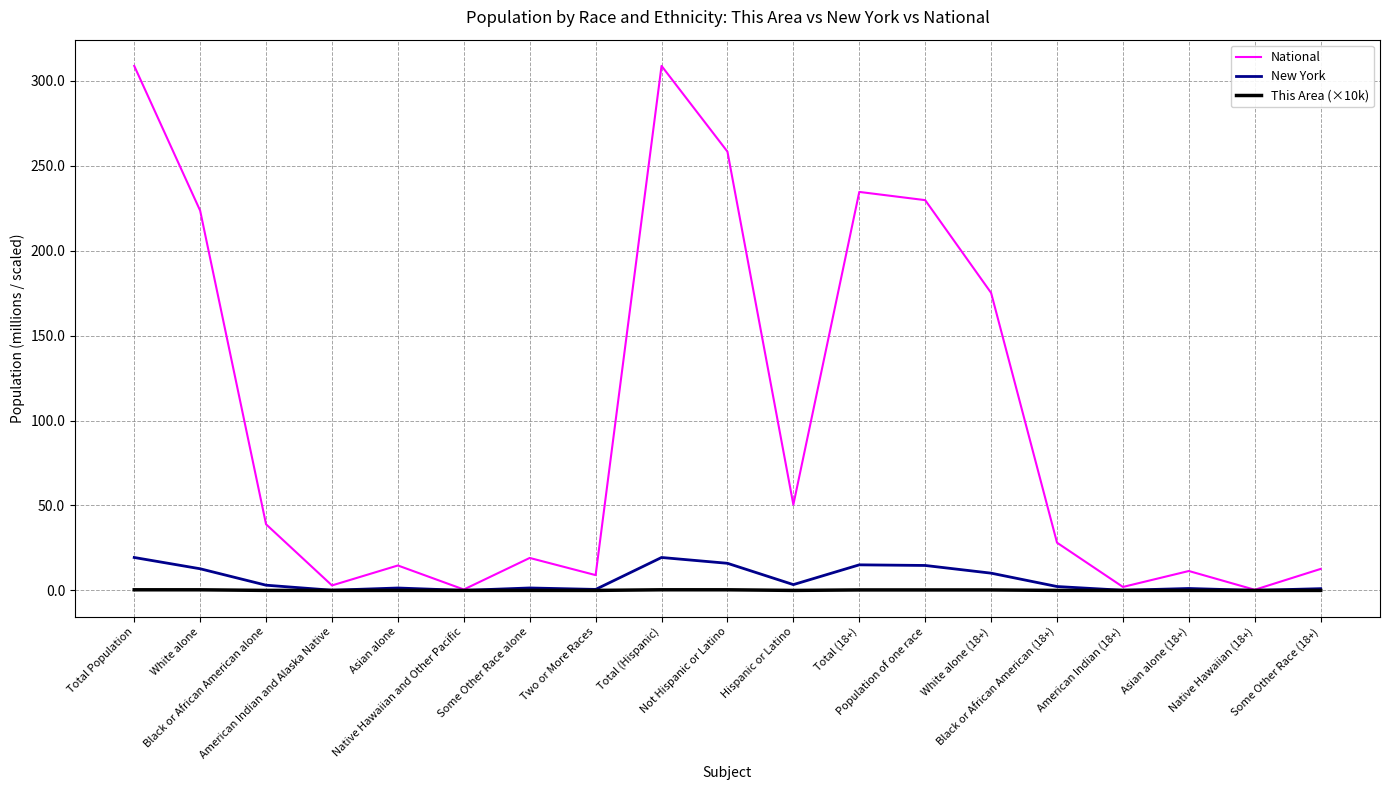

Rank the series by their maximum value, from lowest to highest.

This Area (×10k), New York, National